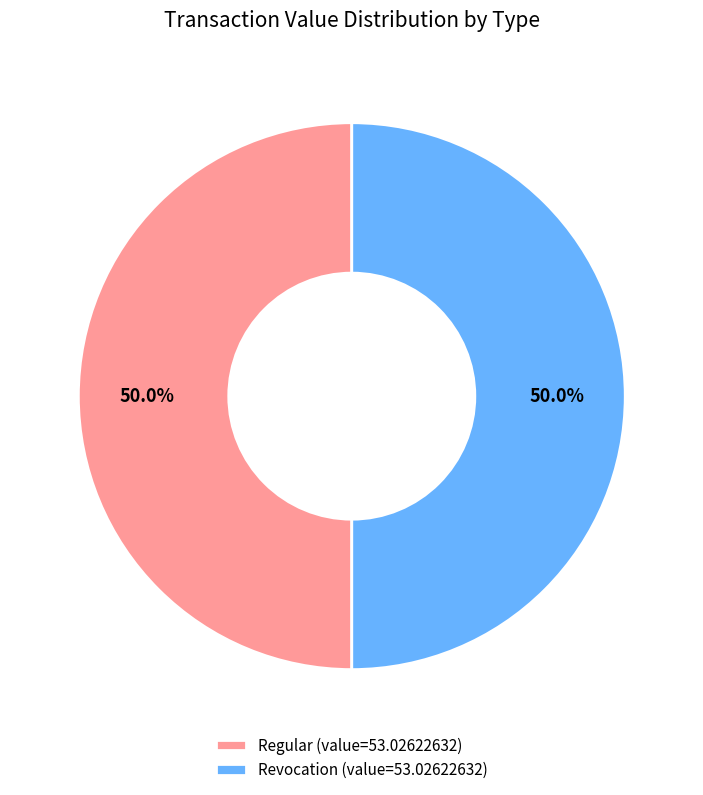

Combined, what portion of the pie is Revocation (value=53.02622632) and Regular (value=53.02622632)?

100.0%